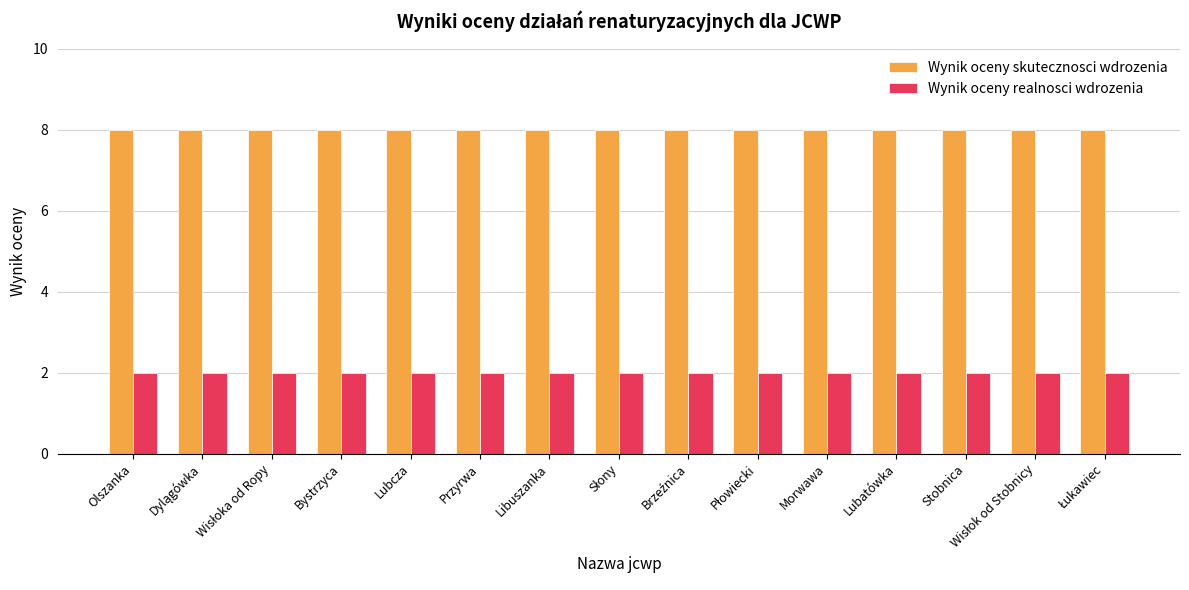

What is the lowest value of the Wynik oceny skutecznosci wdrozenia series?

8